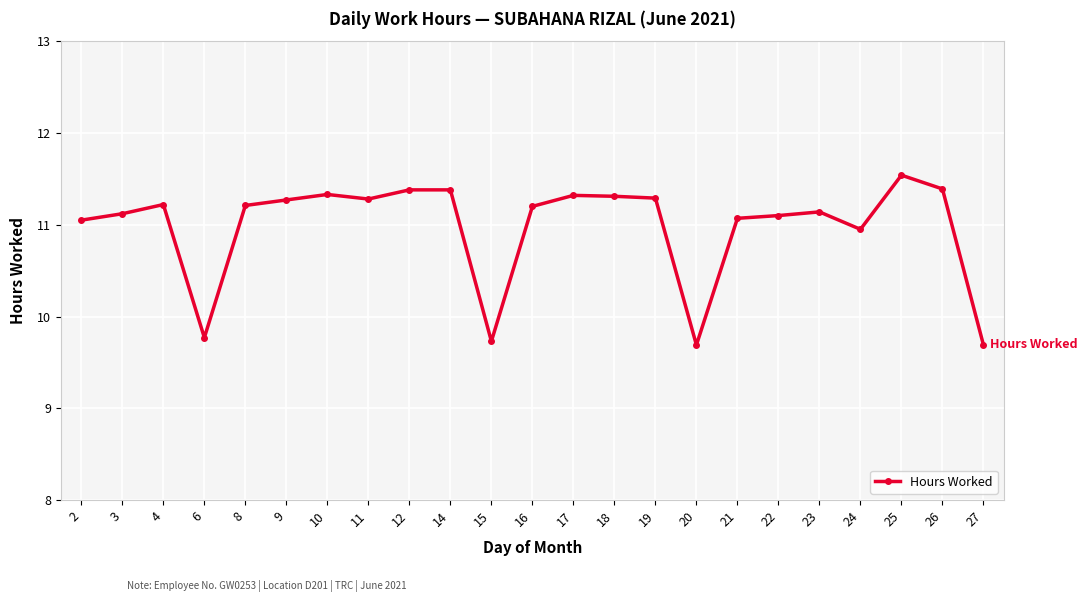

What is the value of the 6th point from the left?

11.3